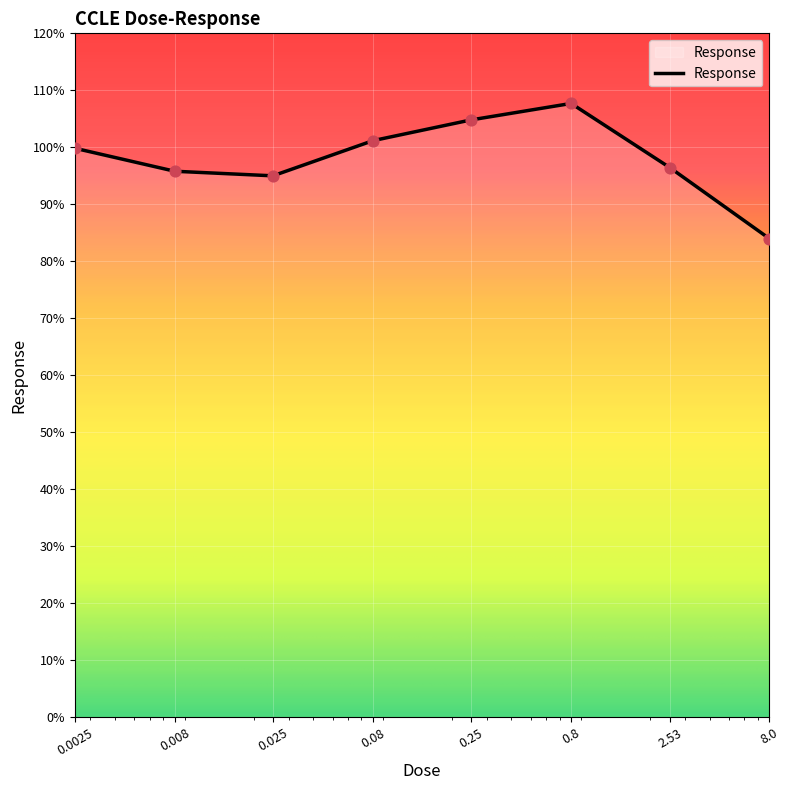

How many interior local peaks (higher than both neighbors) does the data have?

1